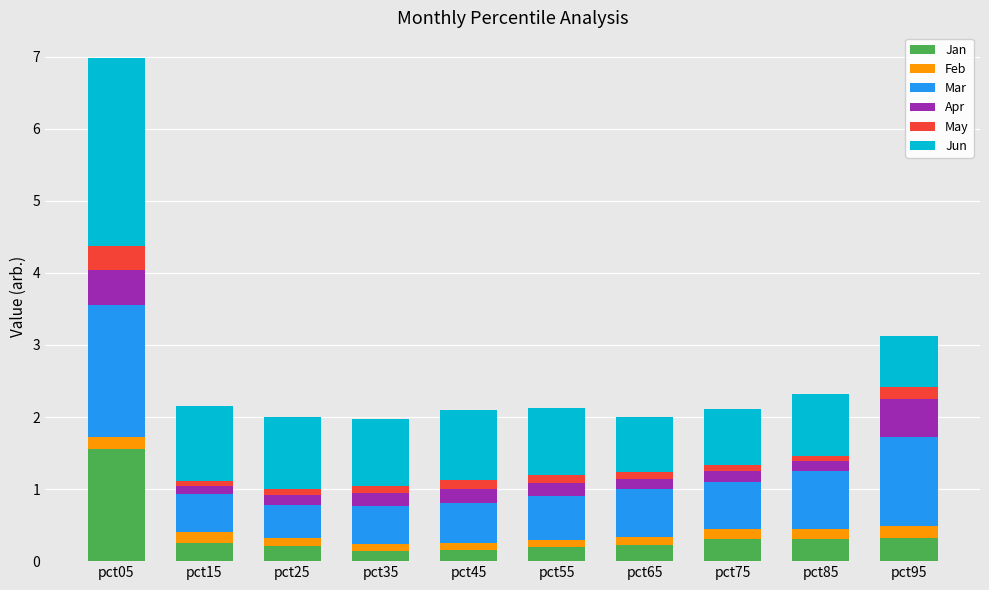

At which category is the sum across all series the highest?

pct05